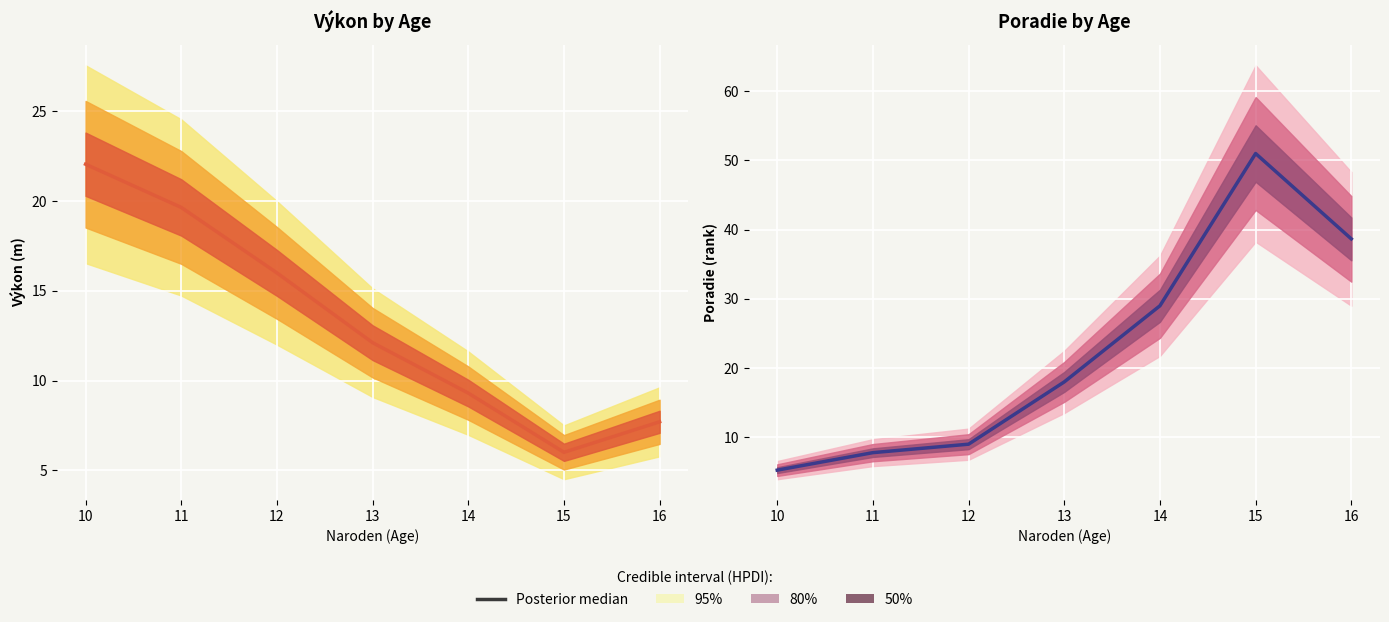

True or false: there are more than 2 points higher than both neighbors.

False